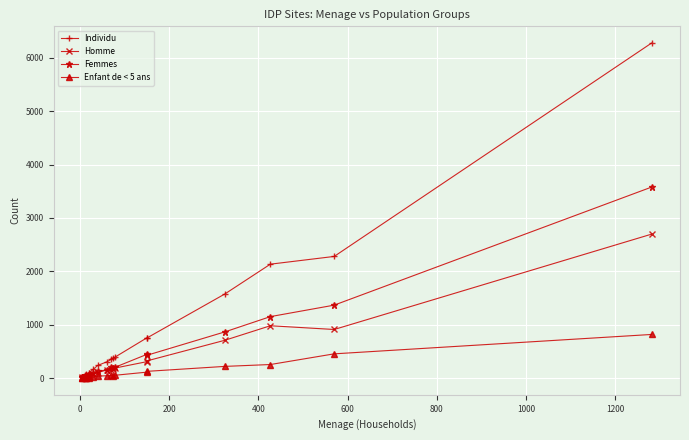

What is the value of the Individu point at the 6th from the left?

75